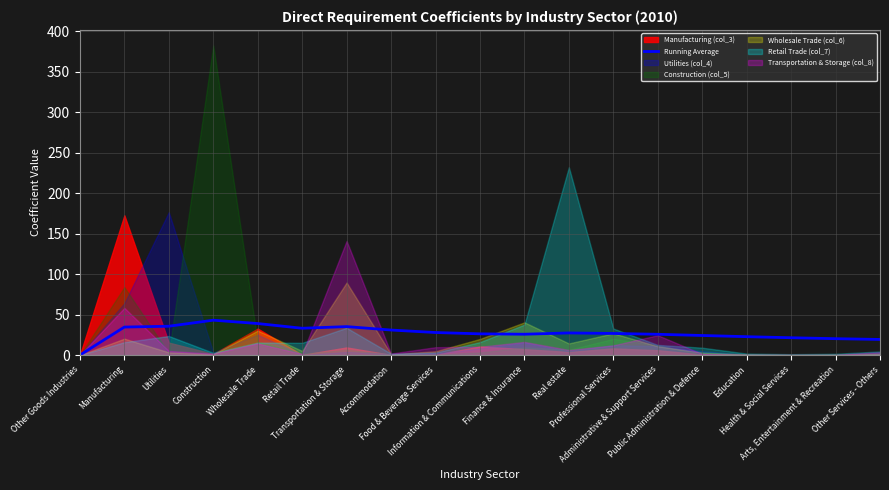

What is the difference between the values at Construction and Finance & Insurance?

17.3